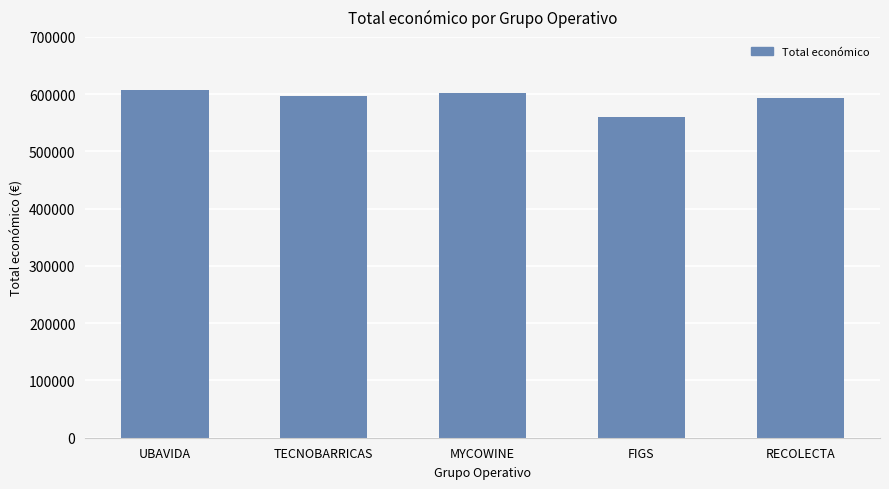

What is the change in value from TECNOBARRICAS to FIGS?

-35855.0